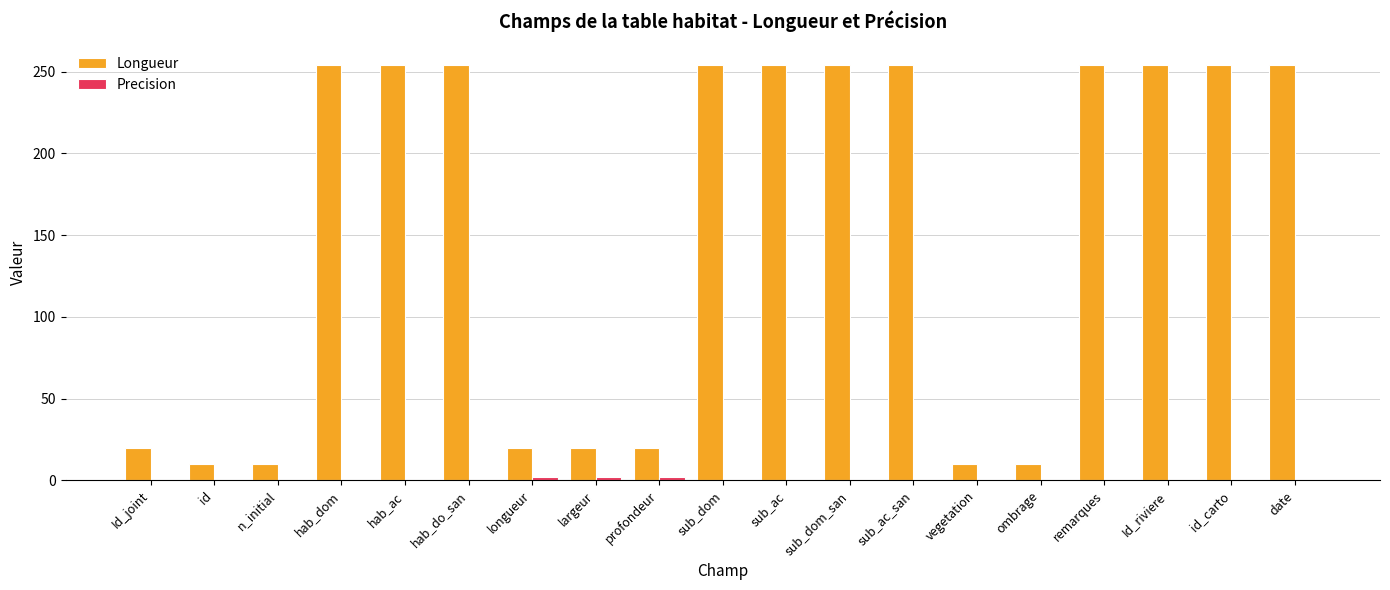

Which series changed the most between n_initial and sub_ac?

Longueur